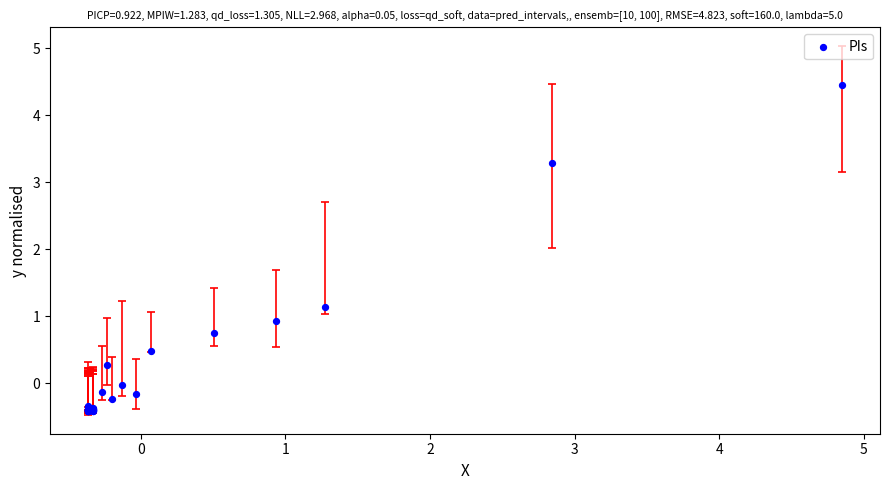

What Y value in the scatter plot is closest to 2?

1.1